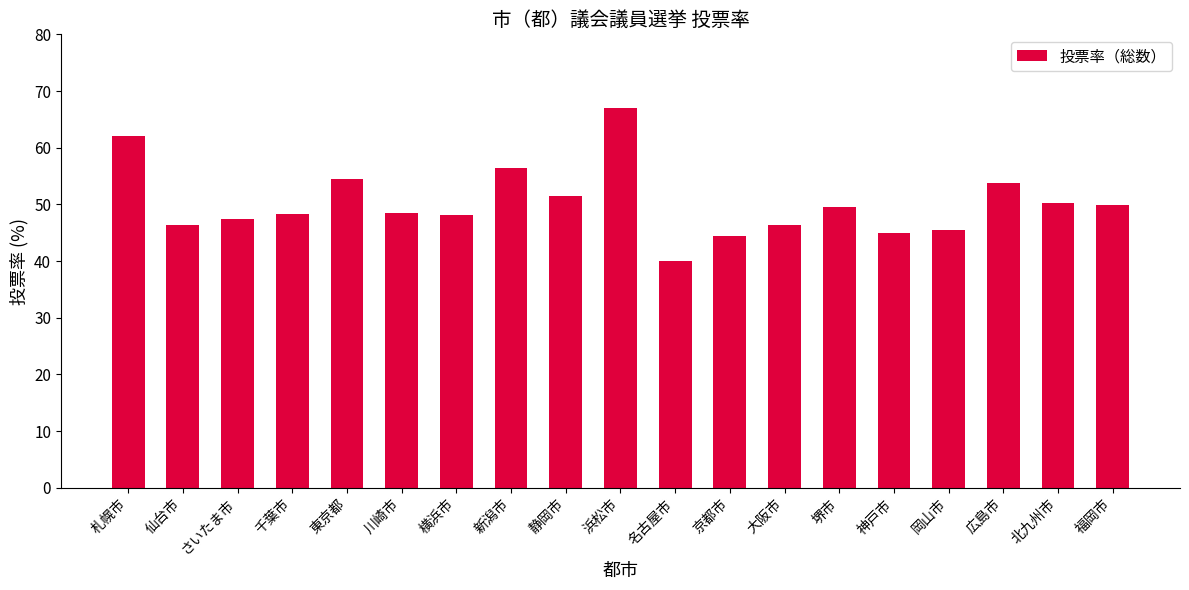

Where is the data nearest to the value 53?

広島市